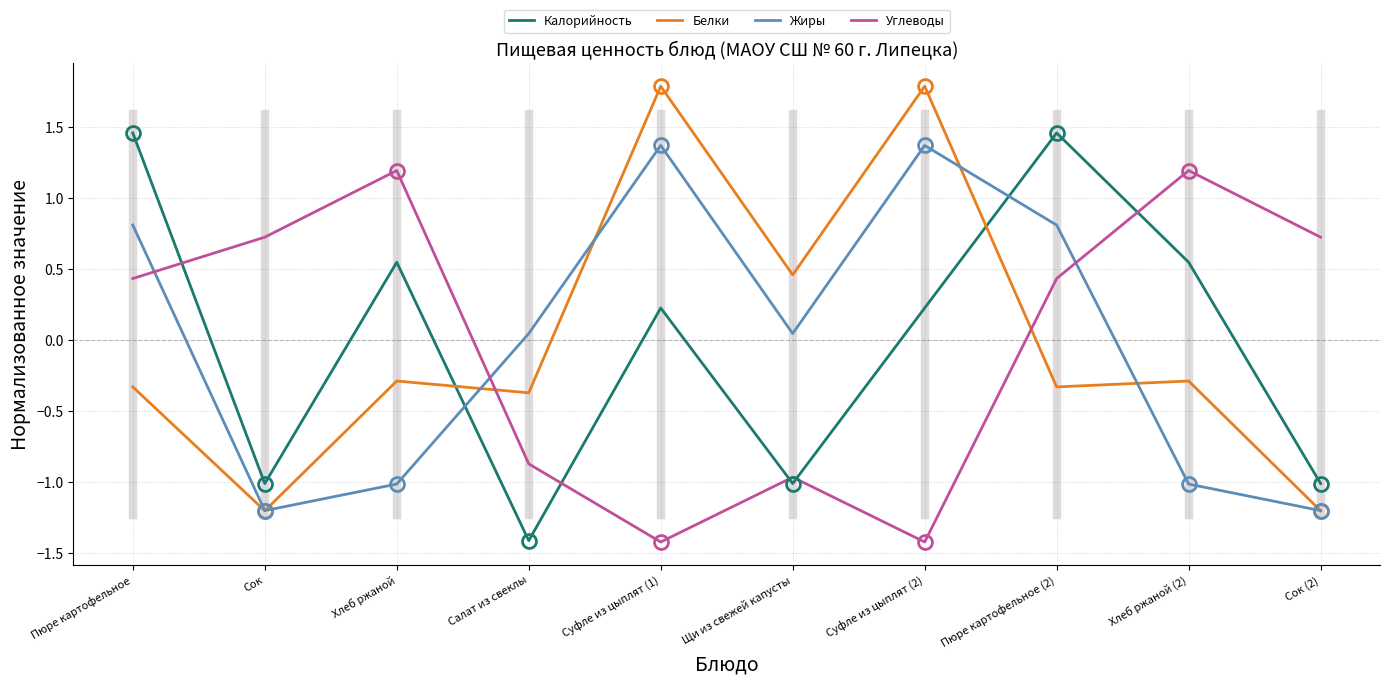

What is the spread (max minus min) of values at Суфле из цыплят (1)?

3.2